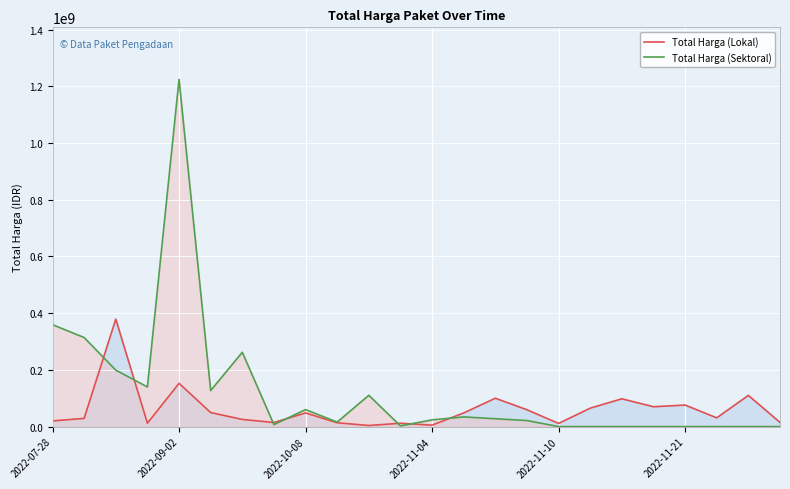

How many interior local valleys does the Total Harga (Sektoral) series have?

5